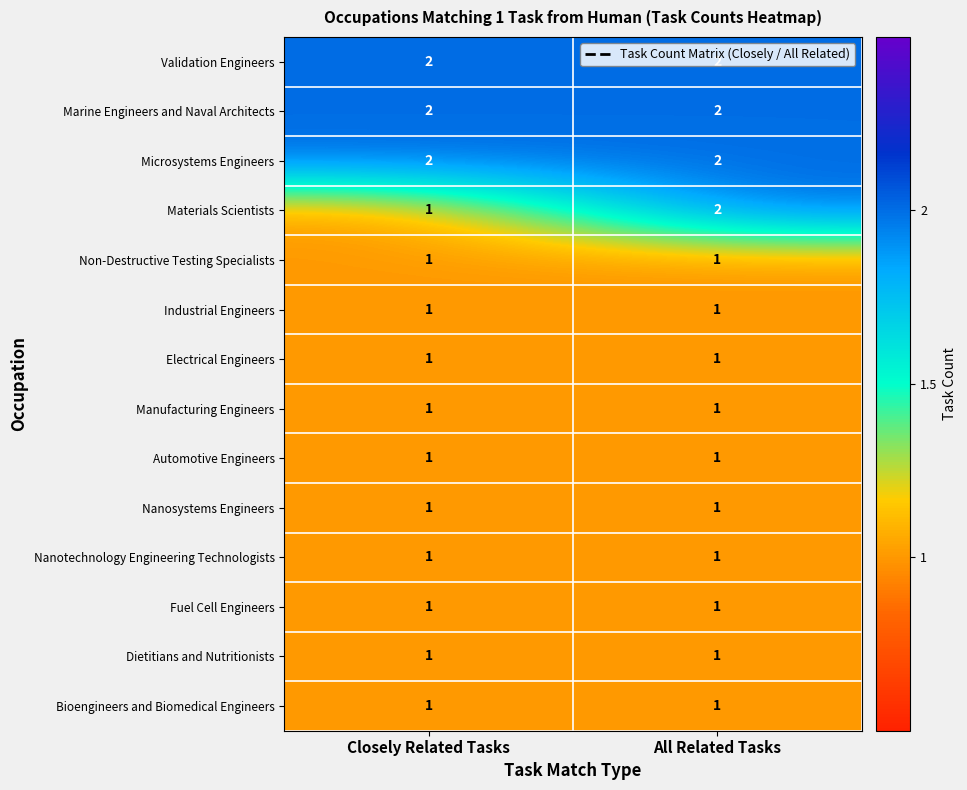

At which category is the sum across all series the highest?

All Related Tasks